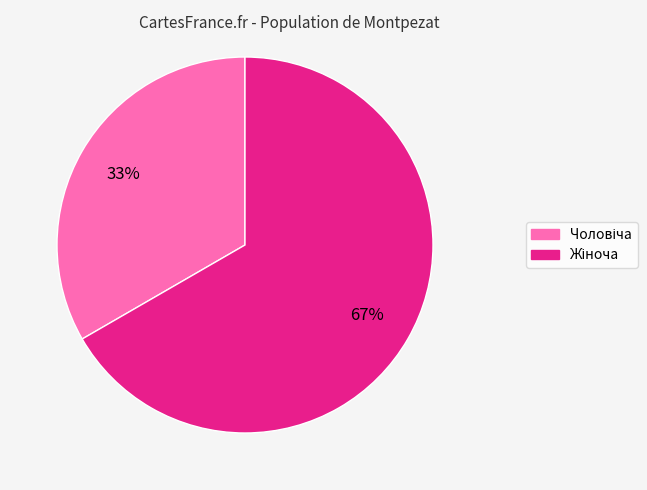

To the nearest percent, what is the average slice percentage?

50%